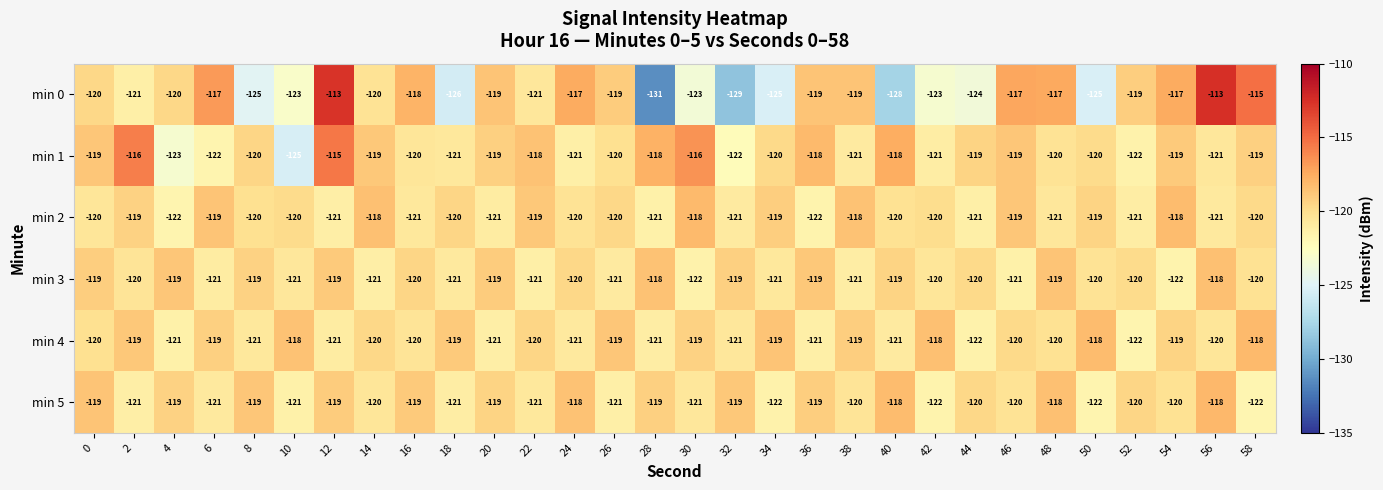

At which label does min 0 reach its minimum?

28